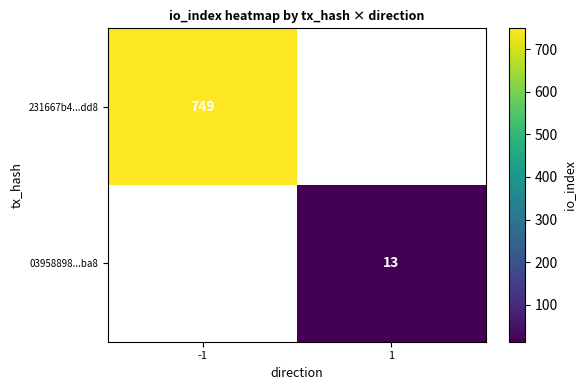

Is the value of 231667b4...dd8 at -1 greater than the value of 03958898...ba8 at 1?

Yes